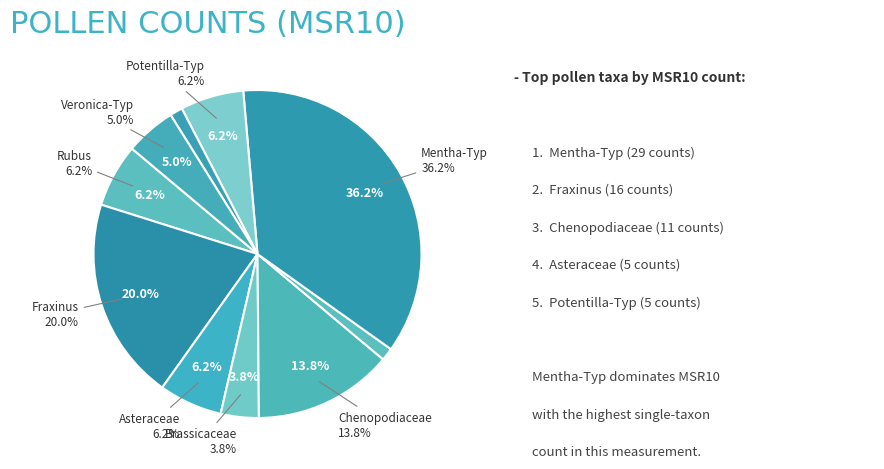

To the nearest percent, what is the combined percentage of Rubus and Ranunculus acris-Typ?

8%